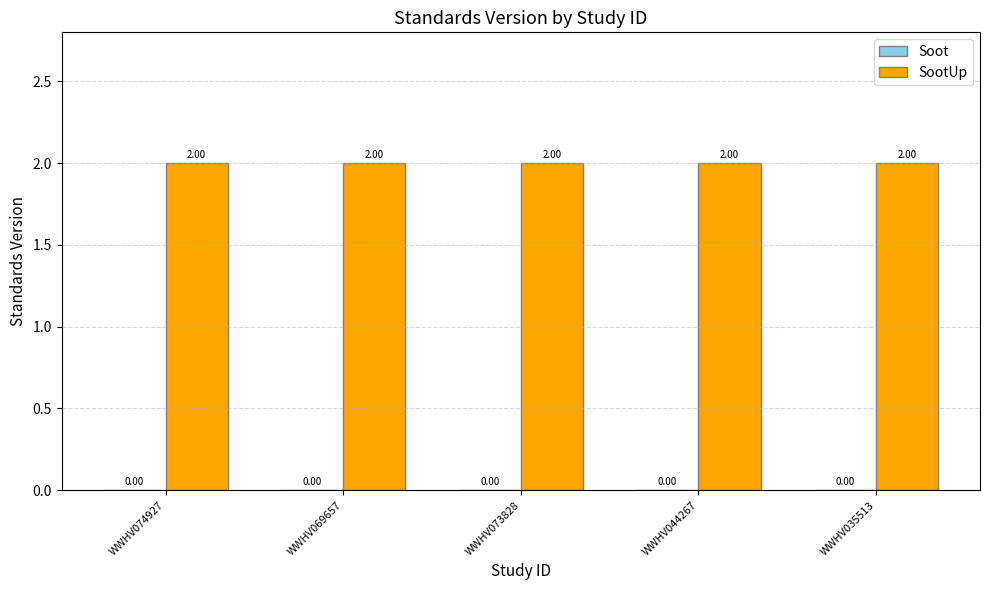

What are all the series names shown in the legend?

Soot, SootUp